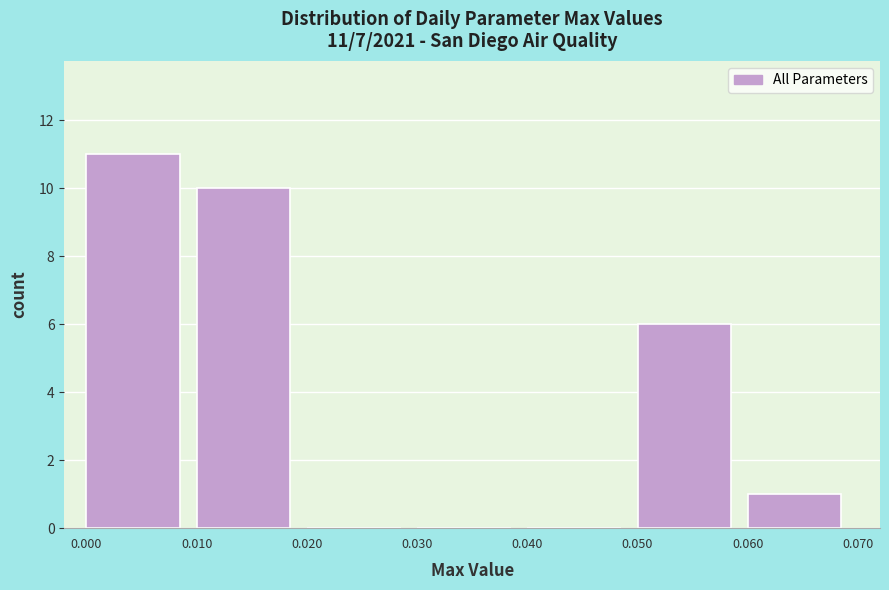

Over which range of the x-axis is the bar tallest?

0.000 to 0.010